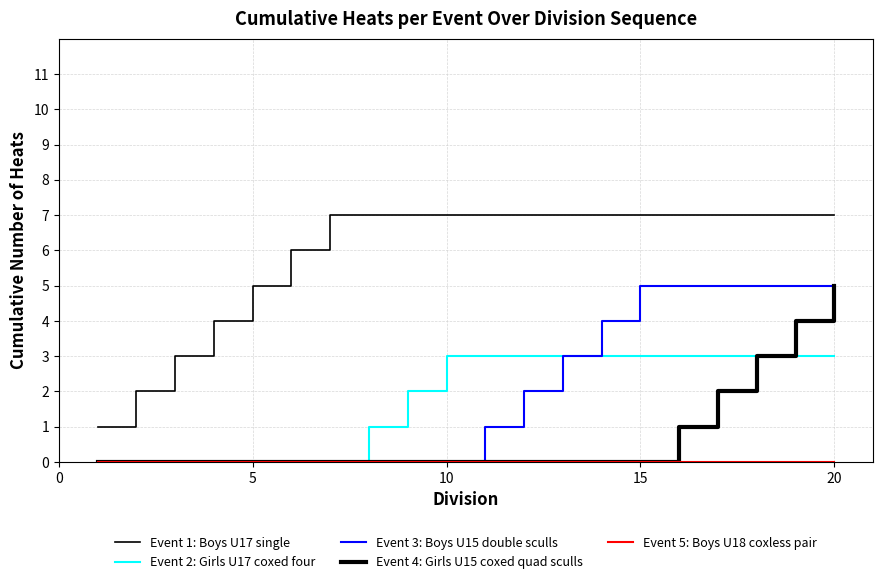

Count the number of categories in the chart.

20